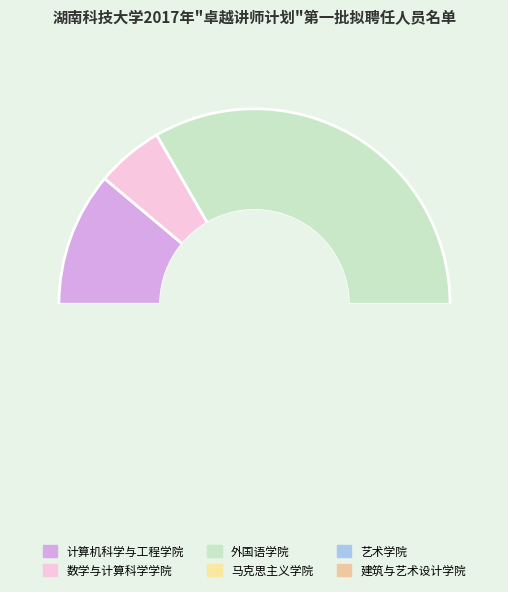

What is the largest slice in the pie chart?

外国语学院